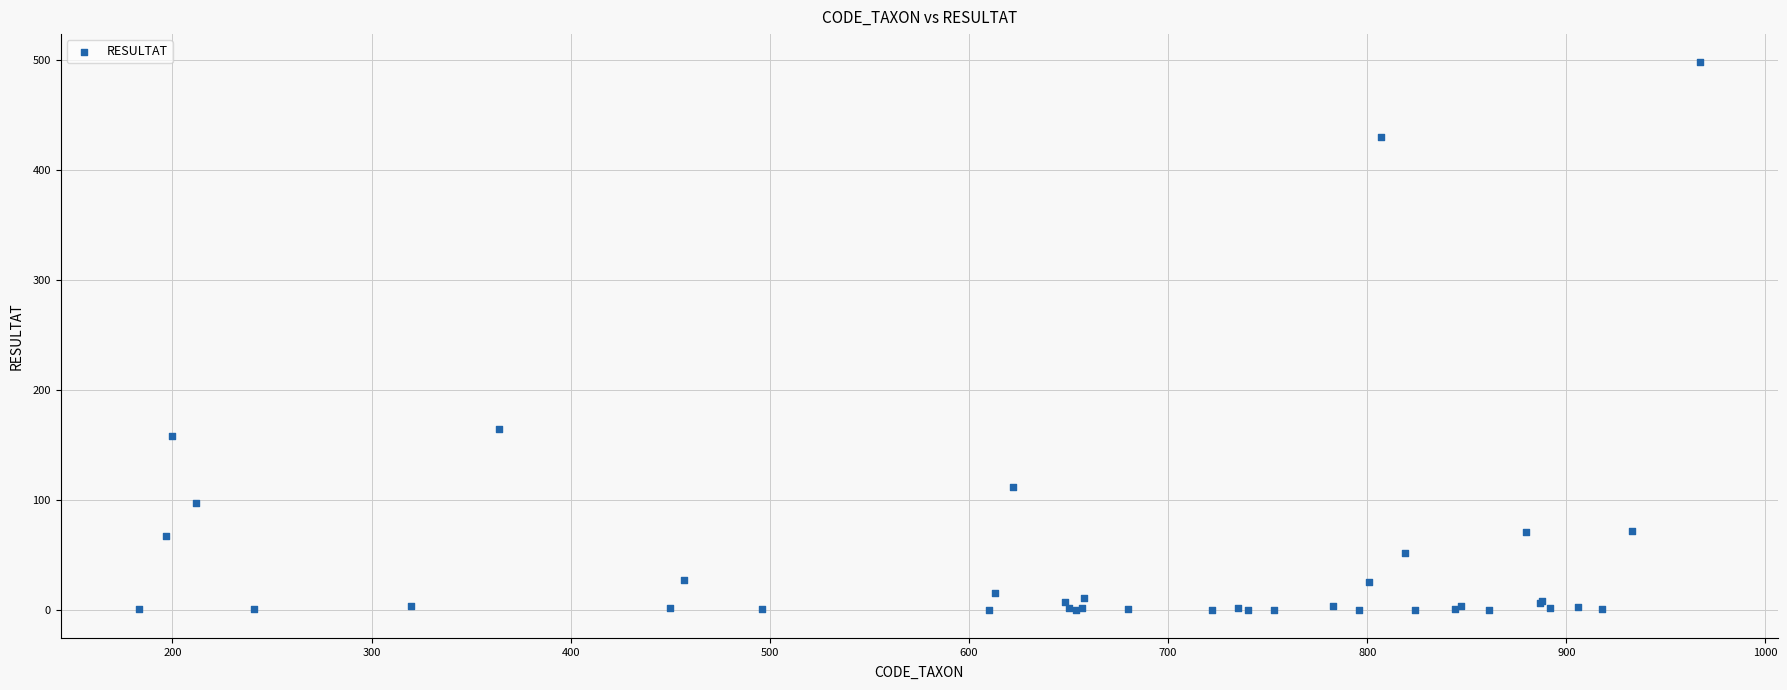

What Y value in the scatter plot is closest to 249?

165